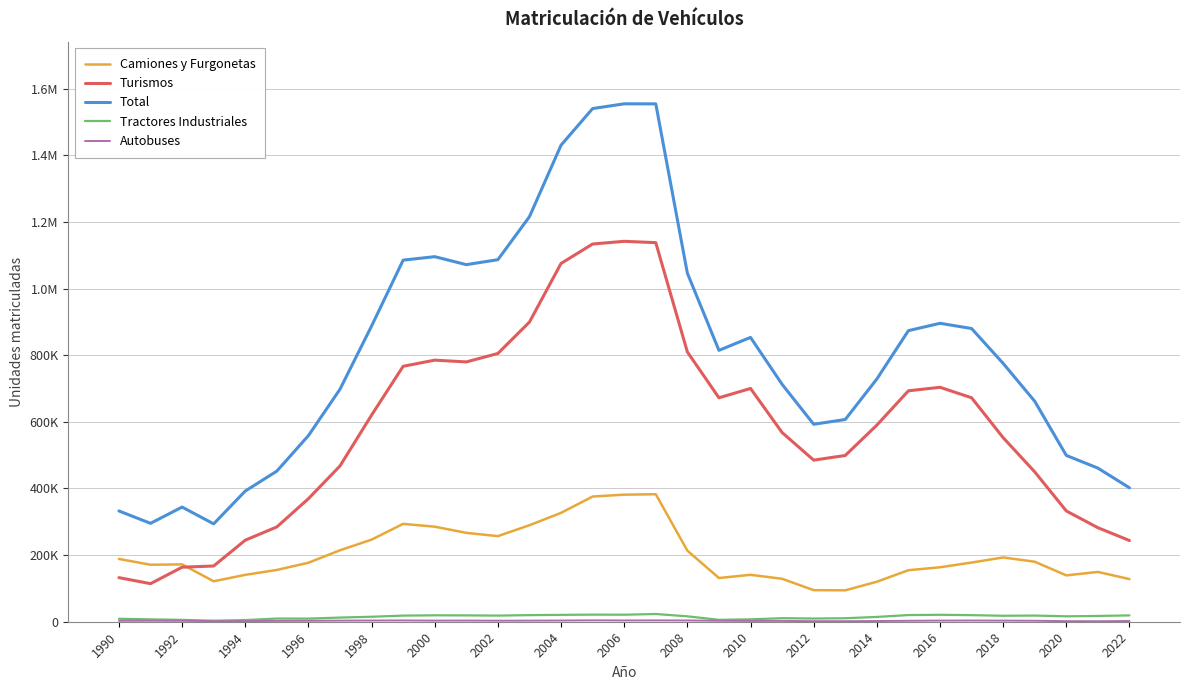

Does the chart have visible grid lines?

Yes